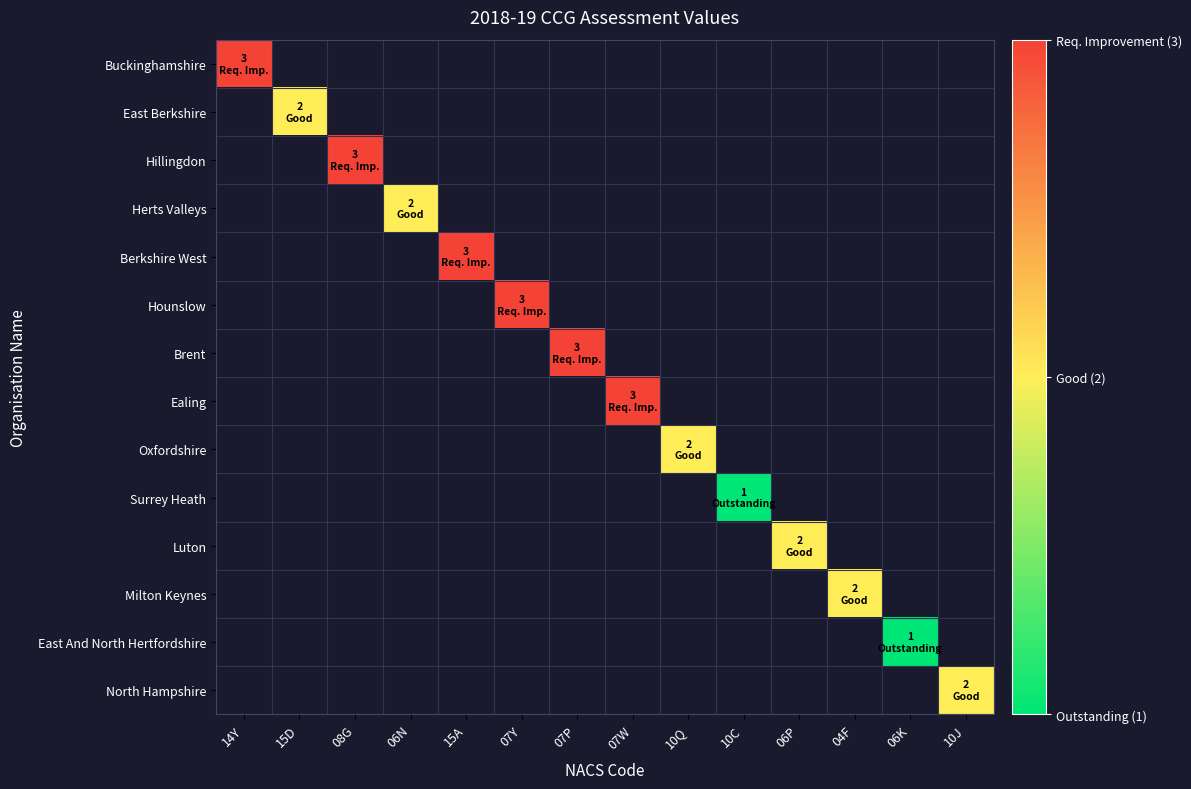

Is the value of Berkshire West at 15A greater than the value of Surrey Heath at 07Y?

No